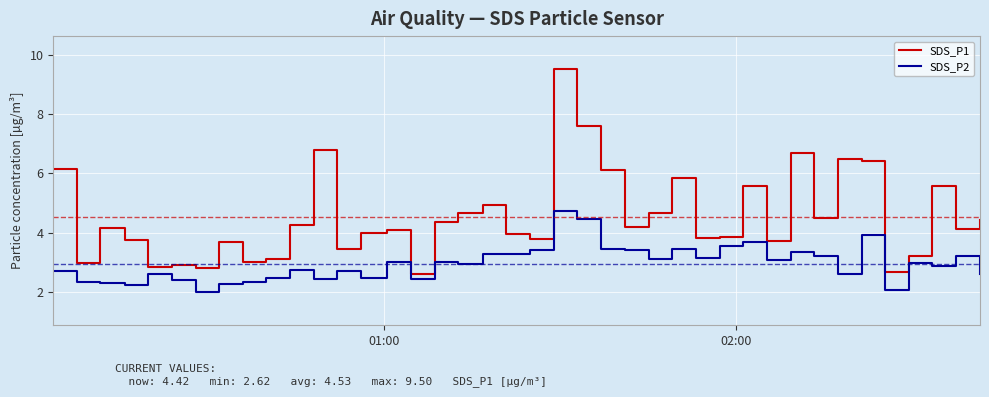

What is the maximum value for SDS_P2?

4.7